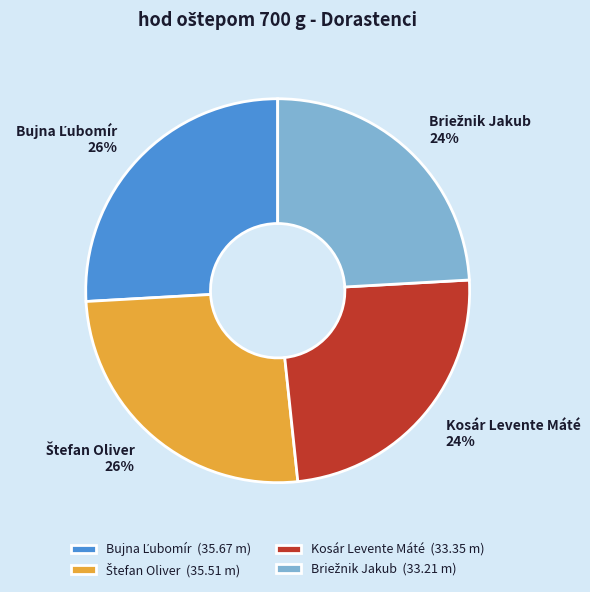

Is there a majority slice in this chart?

No